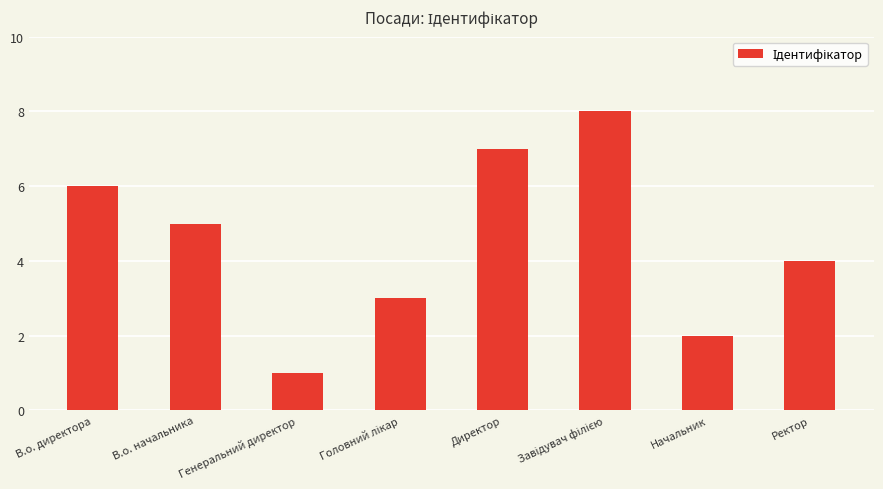

Which label corresponds to the smallest value in the chart?

Генеральний директор